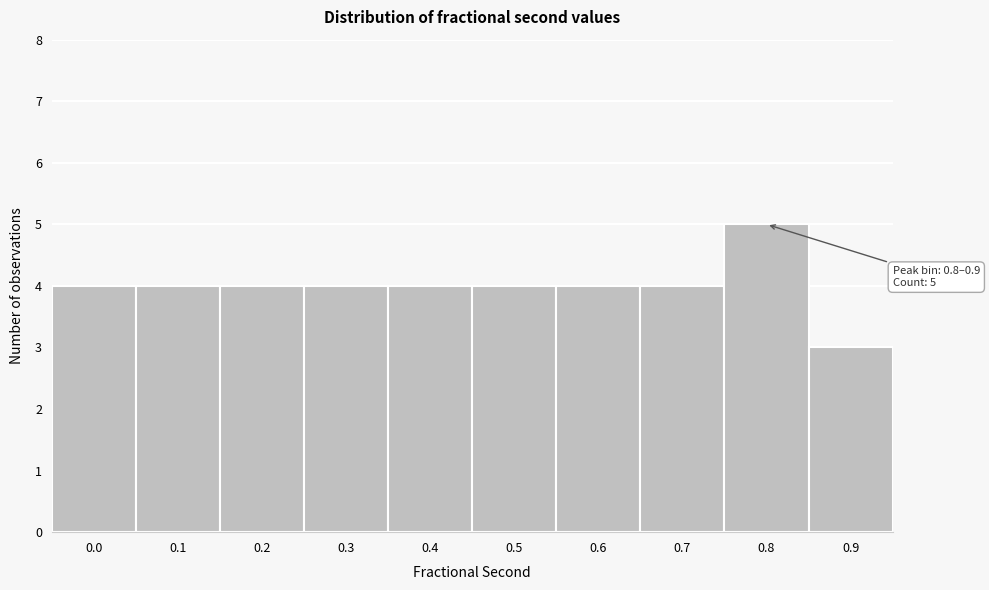

Reading right to left, what are all the values shown in this chart?

0.9=3	0.8=5	0.7=4	0.6=4	0.5=4	0.4=4	0.3=4	0.2=4	0.1=4	0.0=4